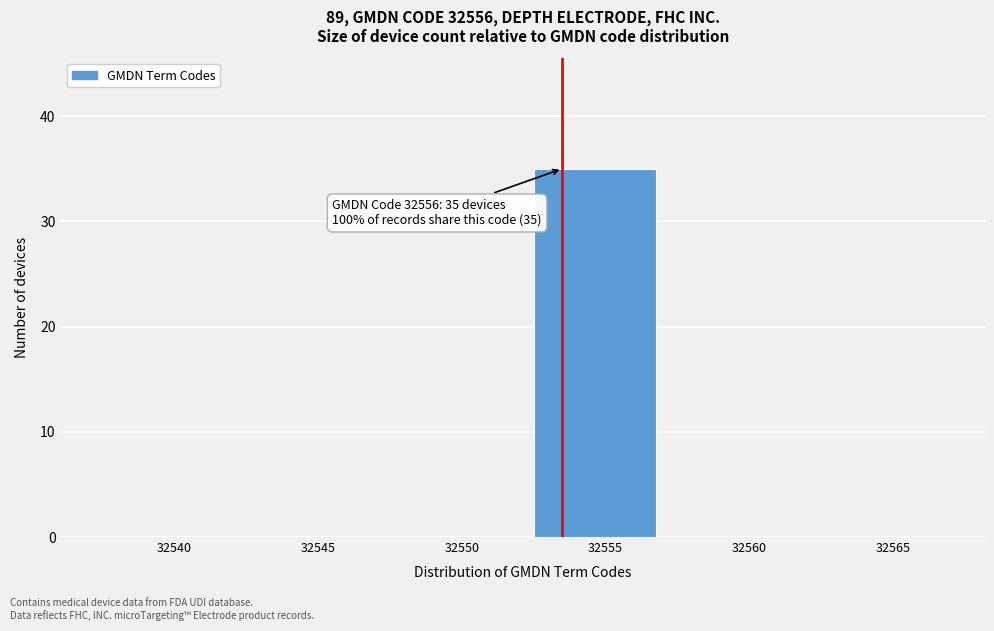

Reading right to left, extract all data points from this chart.

32565=0	32560=0	32555=35	32550=0	32545=0	32540=0